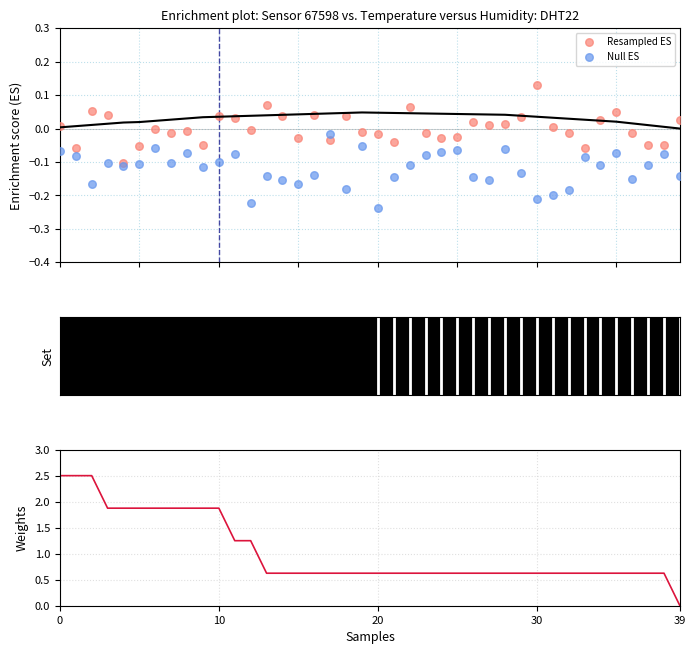

What is the total value across all series at 22?

0.6